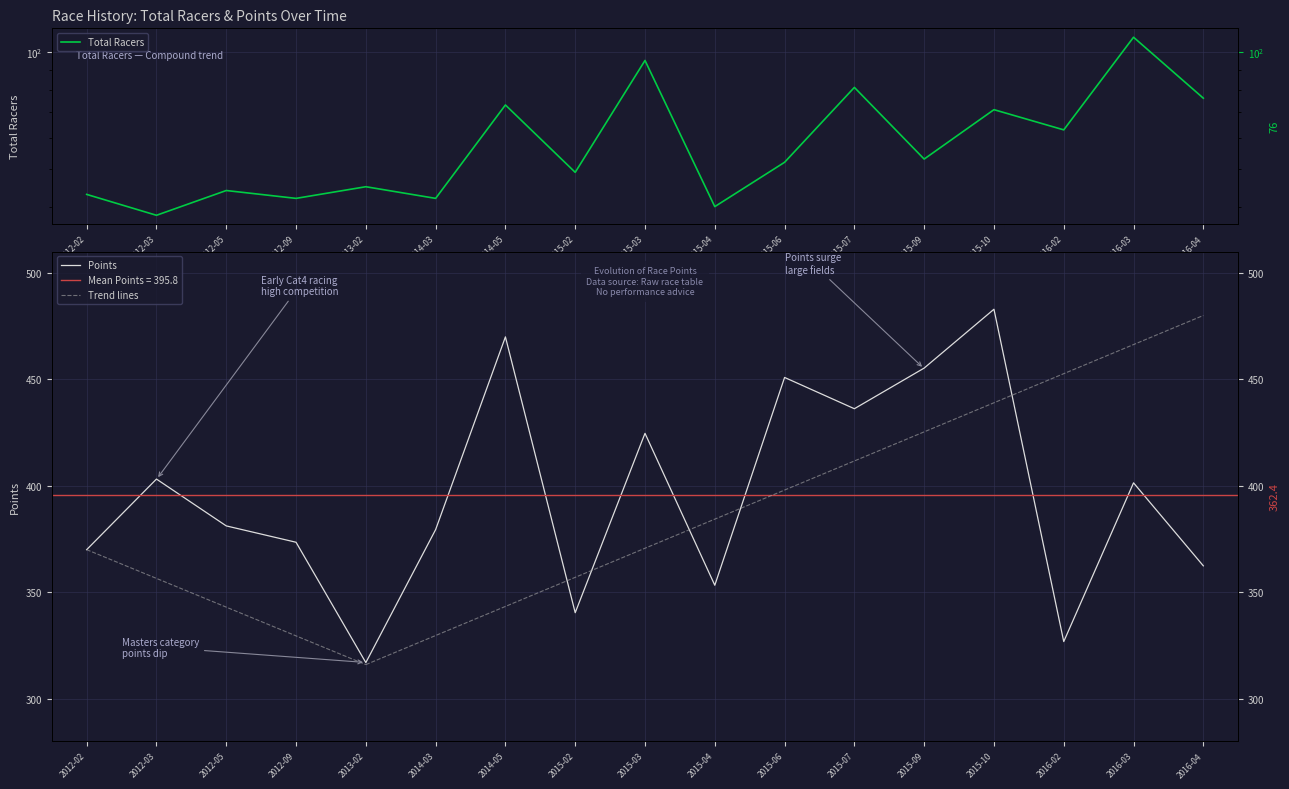

The Total Racers series shows 43.0 at 2012-02. True or false?

True